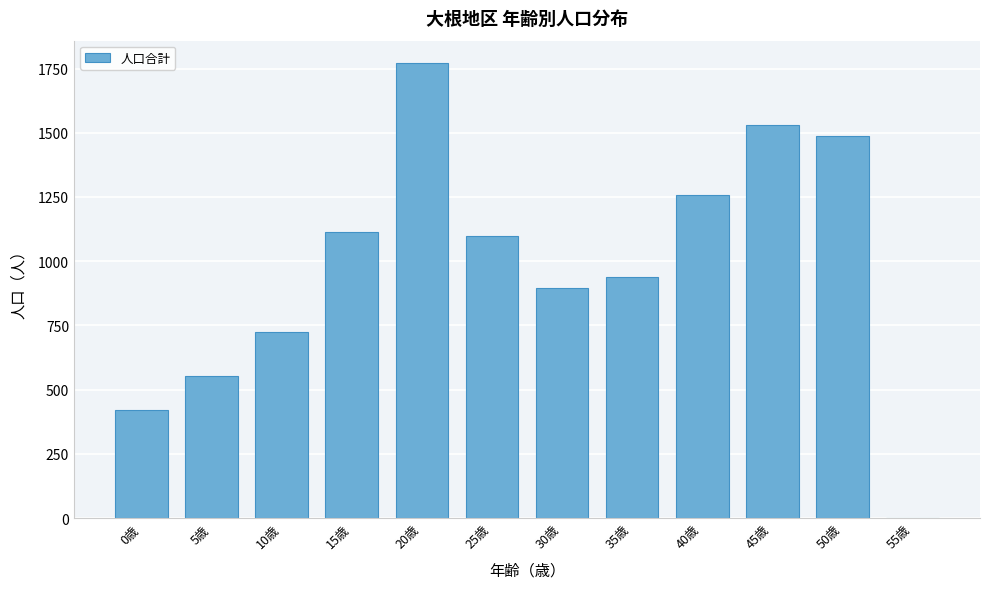

Reading left to right, transcribe all the data shown in this chart.

0歳=419	5歳=554	10歳=726	15歳=1113	20歳=1770	25歳=1100	30歳=895	35歳=937	40歳=1256	45歳=1531	50歳=1489	55歳=0